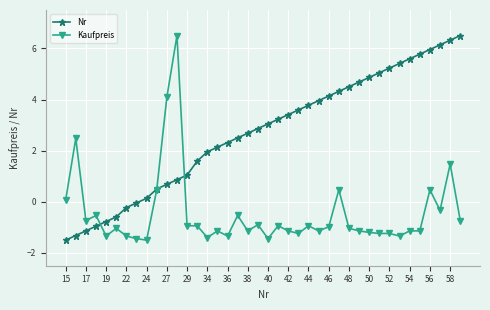

Which series has the largest total across all categories?

Nr